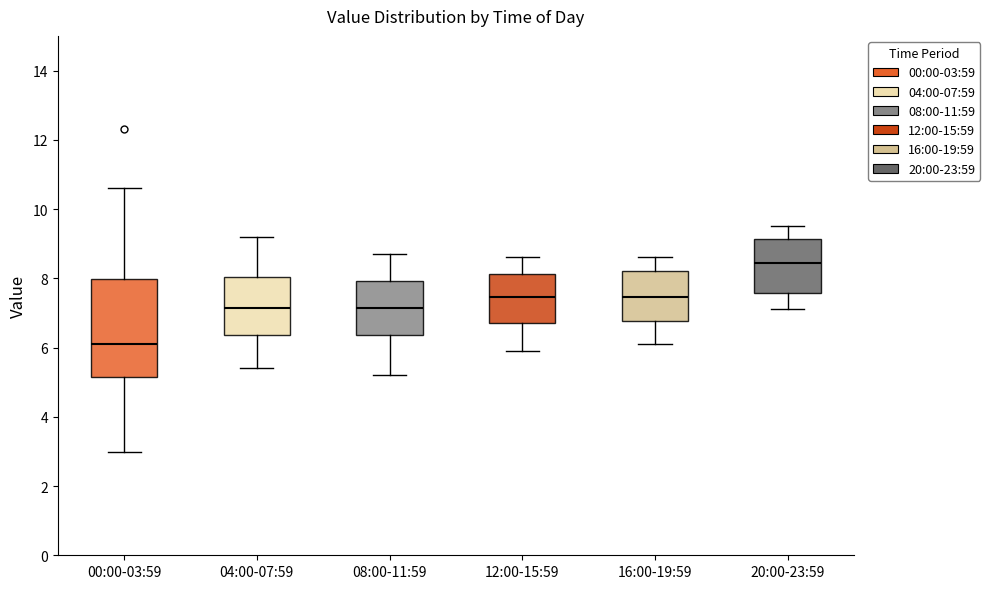

Reading left to right, read every box against the y-axis: the position of its median line, the range the box covers, and the ends of its whiskers. The values are not printed on the chart, so give them approximately, as read against the axis.

00:00-03:59: median 6.2, box 5.2 to 8.0, whiskers 3.0 to 10.6
04:00-07:59: median 7.2, box 6.4 to 8.0, whiskers 5.4 to 9.2
08:00-11:59: median 7.2, box 6.4 to 8.0, whiskers 5.2 to 8.8
12:00-15:59: median 7.4, box 6.8 to 8.2, whiskers 6.0 to 8.6
16:00-19:59: median 7.4, box 6.8 to 8.2, whiskers 6.2 to 8.6
20:00-23:59: median 8.4, box 7.6 to 9.2, whiskers 7.2 to 9.6